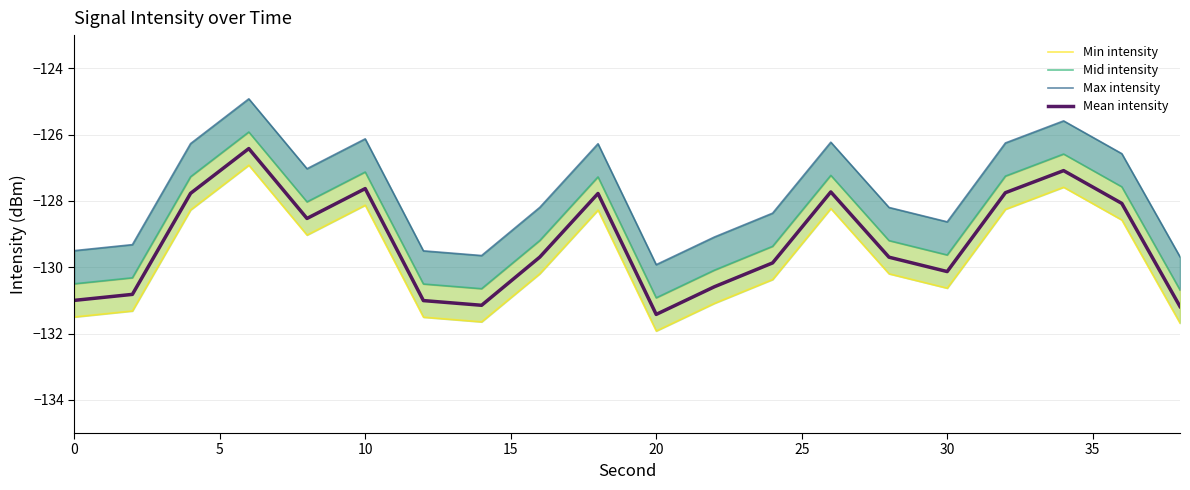

What is the maximum value for Mean intensity?

-126.4